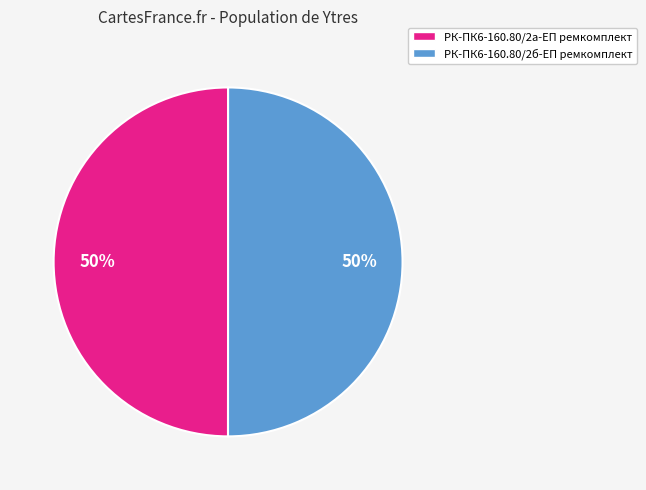

How many segments does this pie chart have?

2